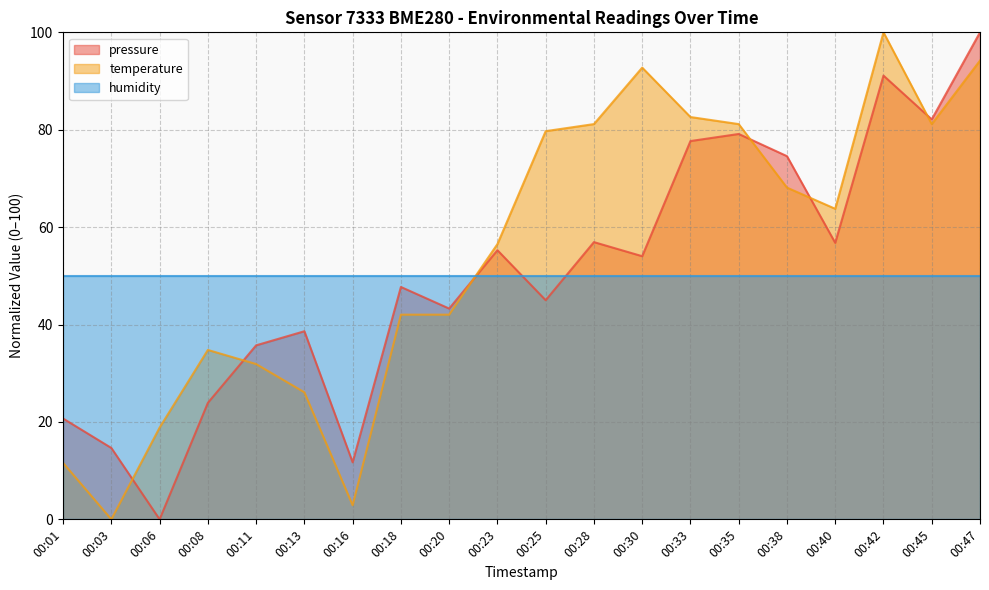

Where do temperature and pressure first cross each other?

00:03 and 00:06